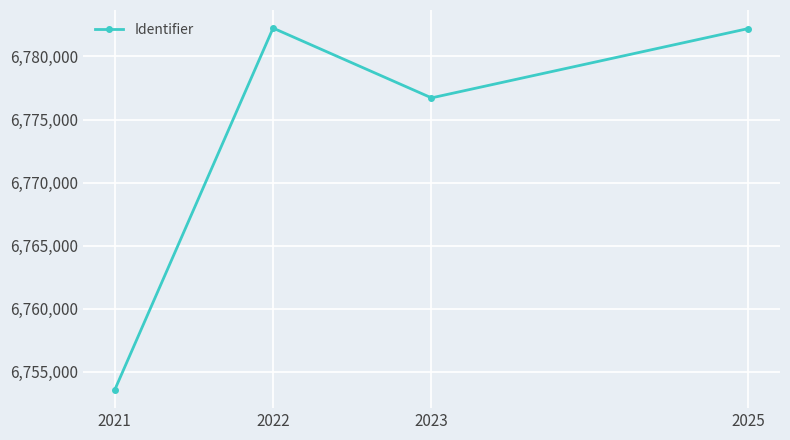

How many series are shown in this chart?

1